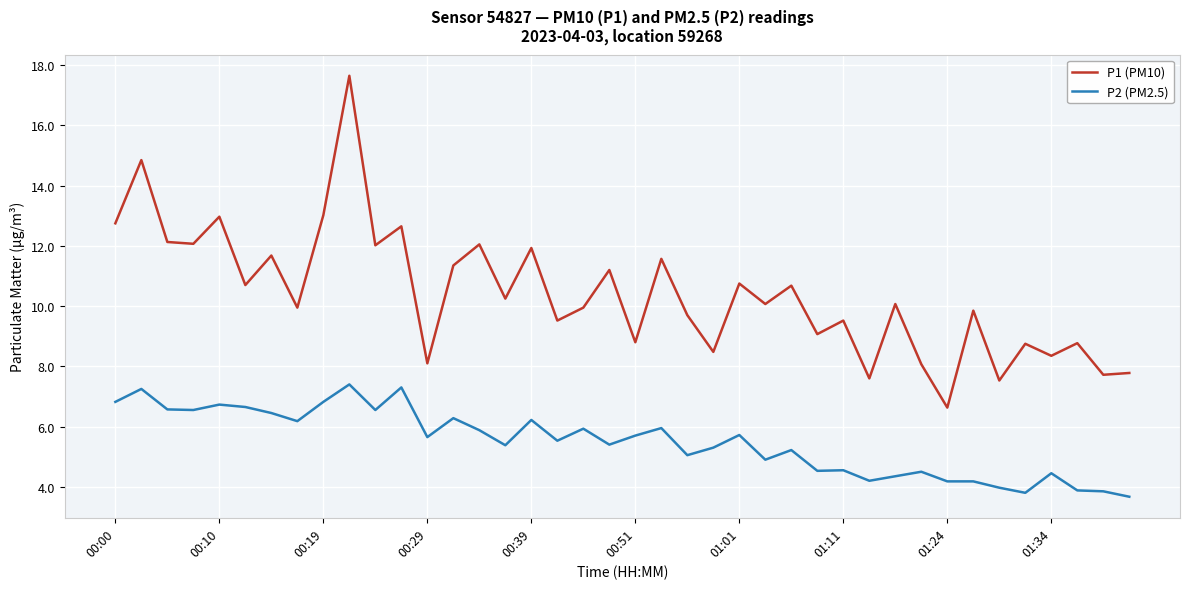

Which series has the widest spread of values?

P1 (PM10)